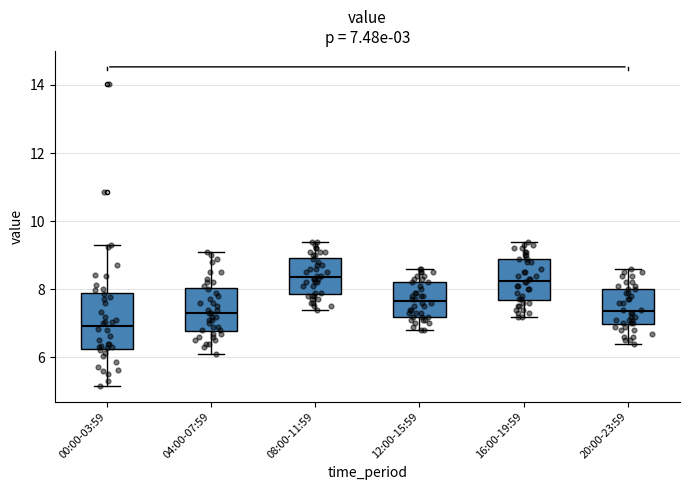

Comparing the boxes themselves (not the whiskers), which one is the tallest?

00:00-03:59